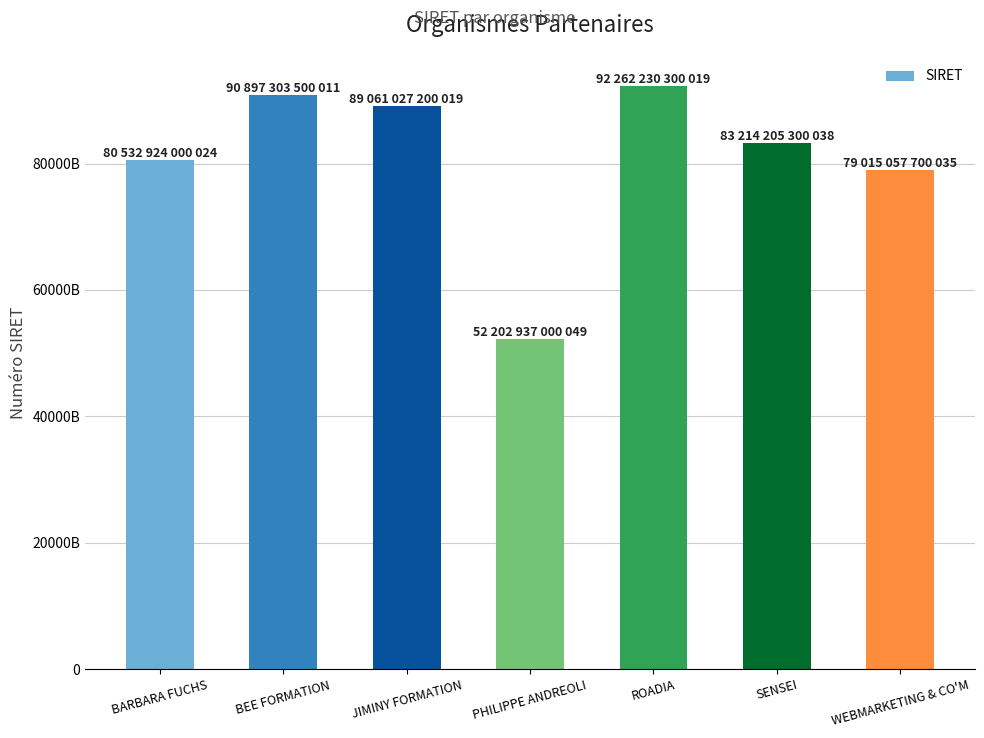

Does the chart contain any negative values?

No